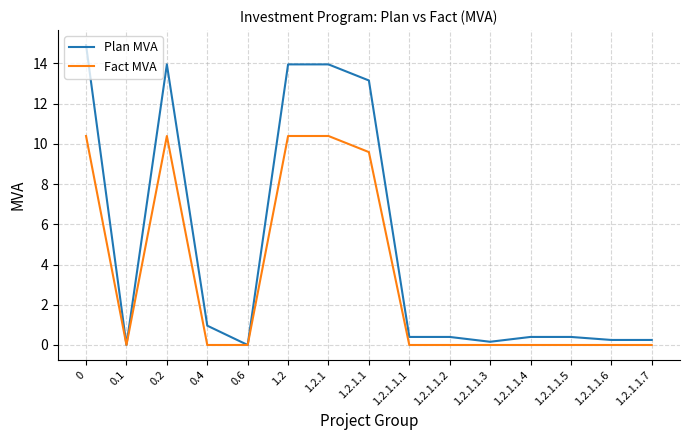

List the series in order of their peak value, highest first.

Plan MVA, Fact MVA